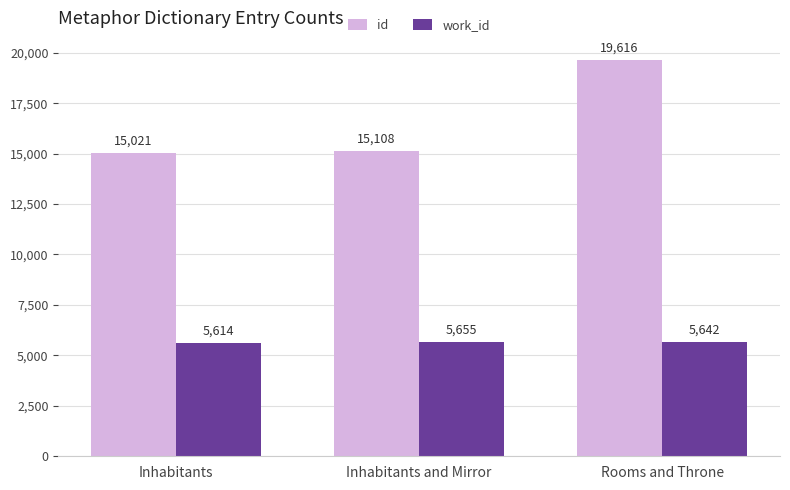

True or false: id has a value of 24830 at Inhabitants.

False